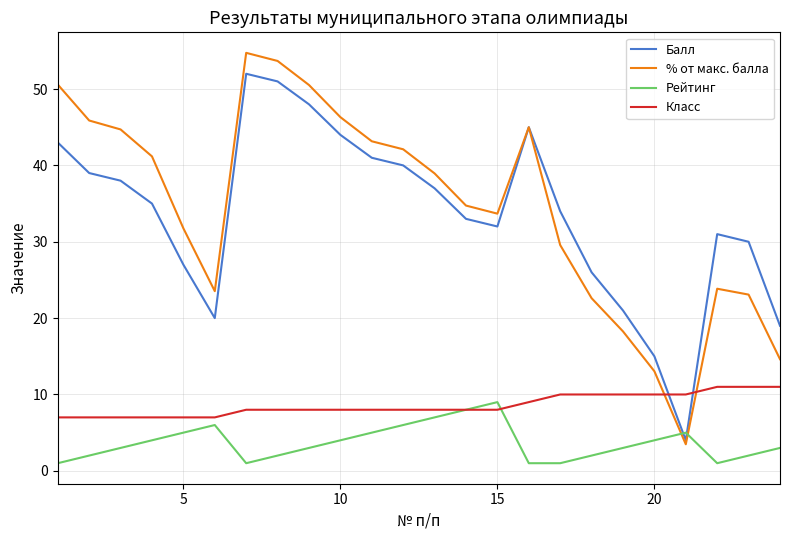

True or false: % от макс. балла and Класс cross at least once.

True